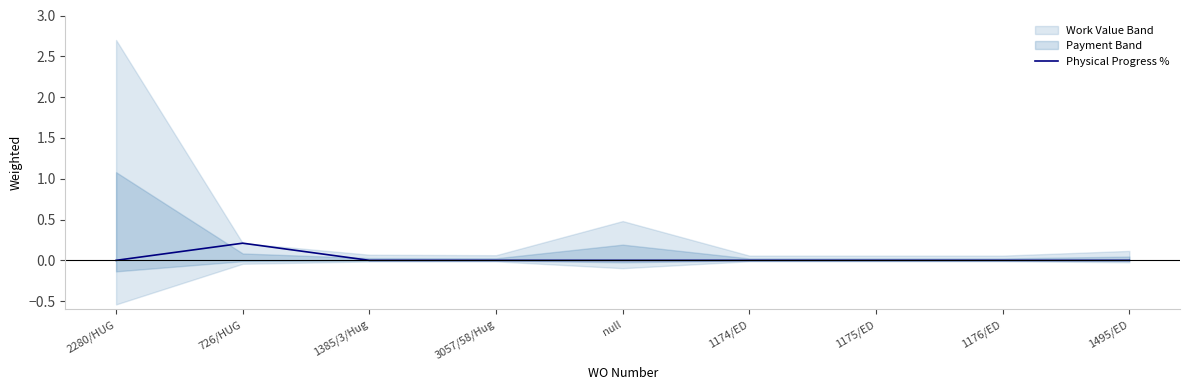

Between 726/HUG and 1174/ED, which is larger?

726/HUG